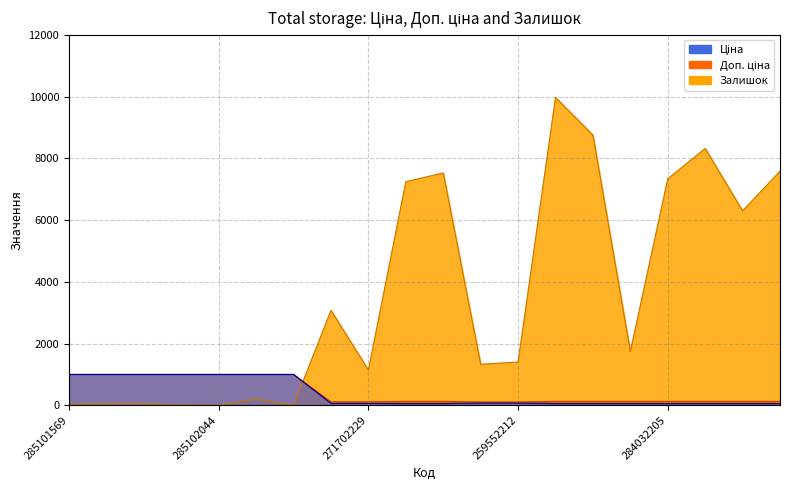

Between 285101569 and 285101913, which series saw the biggest shift?

Залишок